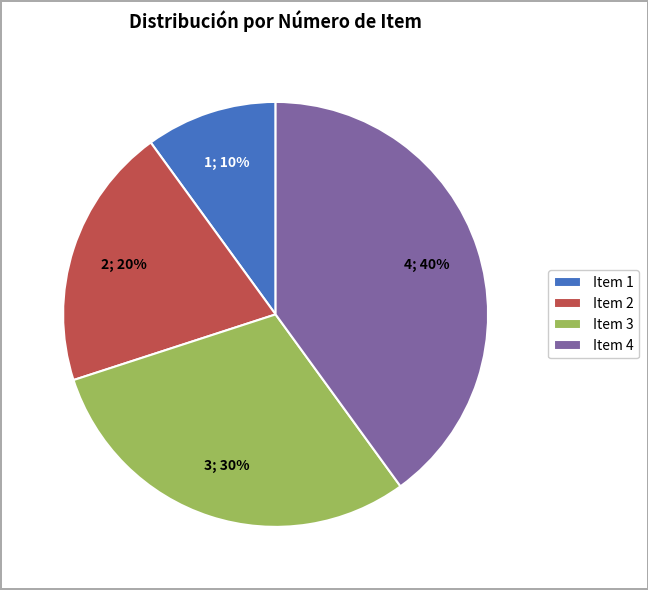

What is the ratio of the value at Item 1 to the value at Item 3?

0.3